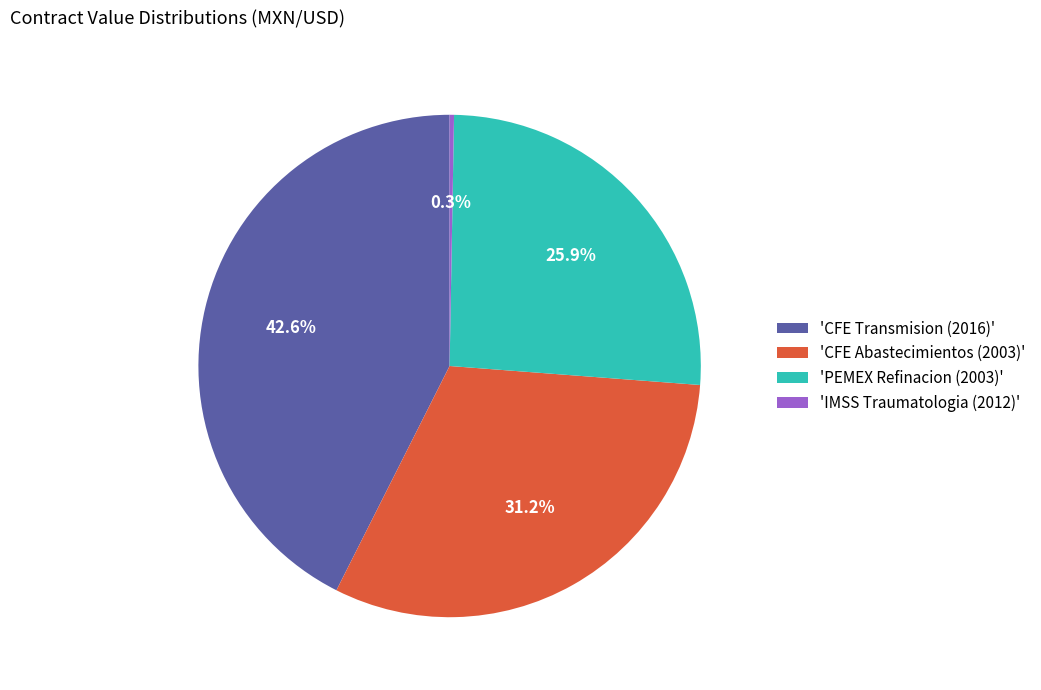

Which has a higher value, 'CFE Abastecimientos (2003)' or 'PEMEX Refinacion (2003)'?

'CFE Abastecimientos (2003)'